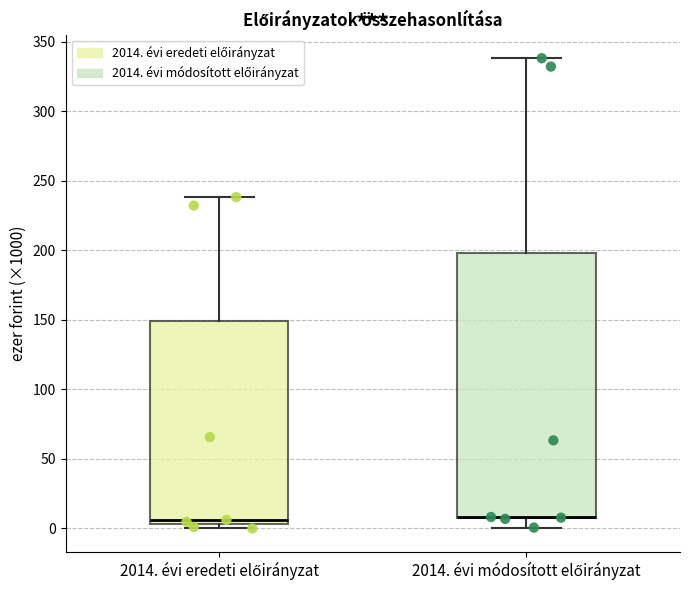

Comparing the boxes themselves (not the whiskers), which one is the tallest?

2014. évi módosított előirányzat